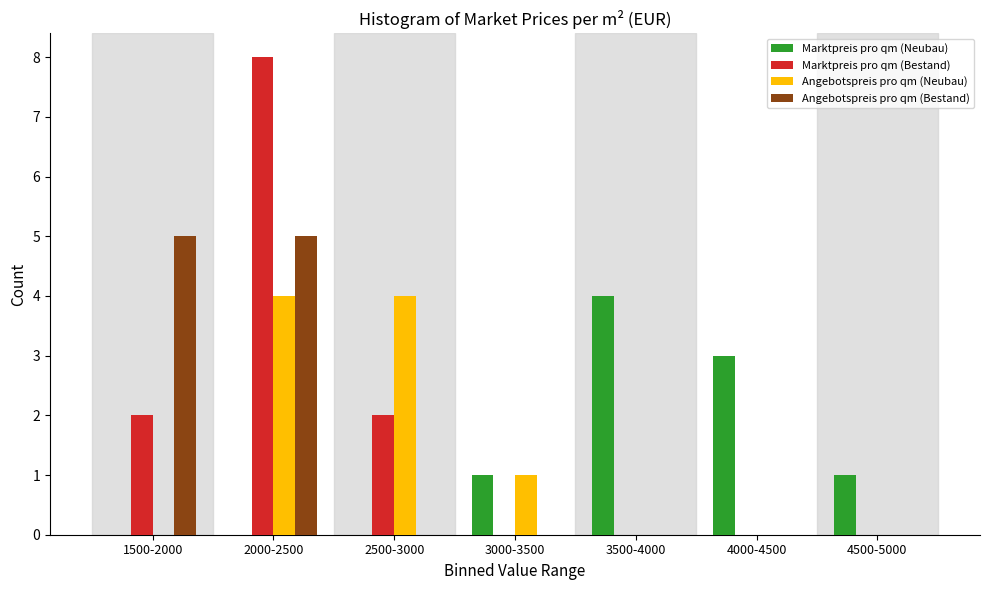

Reading right to left, transcribe all the data shown in this chart.

Marktpreis pro qm (Neubau): 4500-5000=1	4000-4500=3	3500-4000=4	3000-3500=1	2500-3000=0	2000-2500=0	1500-2000=0
Marktpreis pro qm (Bestand): 4500-5000=0	4000-4500=0	3500-4000=0	3000-3500=0	2500-3000=2	2000-2500=8	1500-2000=2
Angebotspreis pro qm (Neubau): 4500-5000=0	4000-4500=0	3500-4000=0	3000-3500=1	2500-3000=4	2000-2500=4	1500-2000=0
Angebotspreis pro qm (Bestand): 4500-5000=0	4000-4500=0	3500-4000=0	3000-3500=0	2500-3000=0	2000-2500=5	1500-2000=5